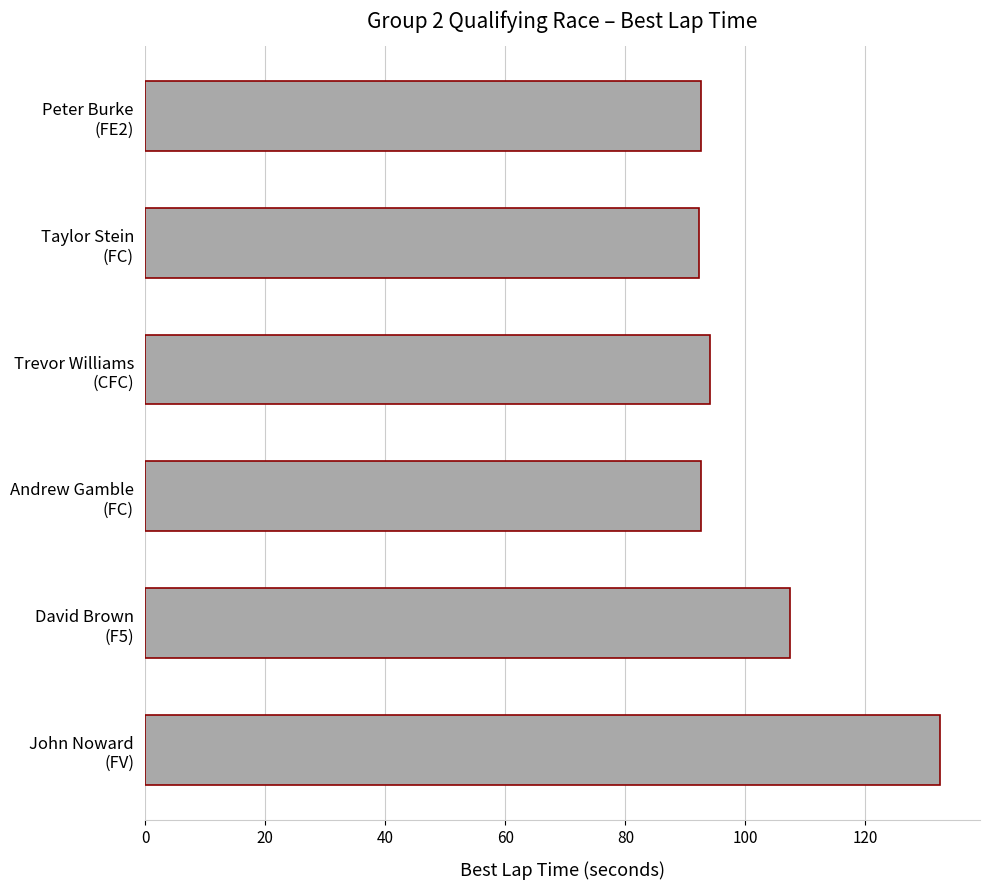

What is the difference between the maximum and minimum values?

40.2